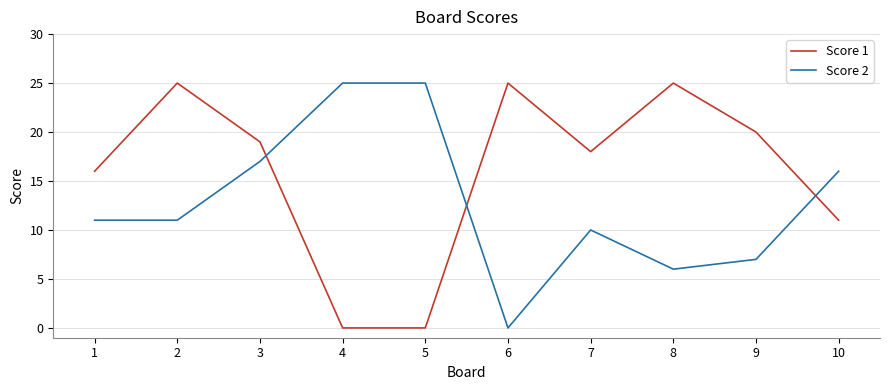

What is the total value across all series at 4?

25